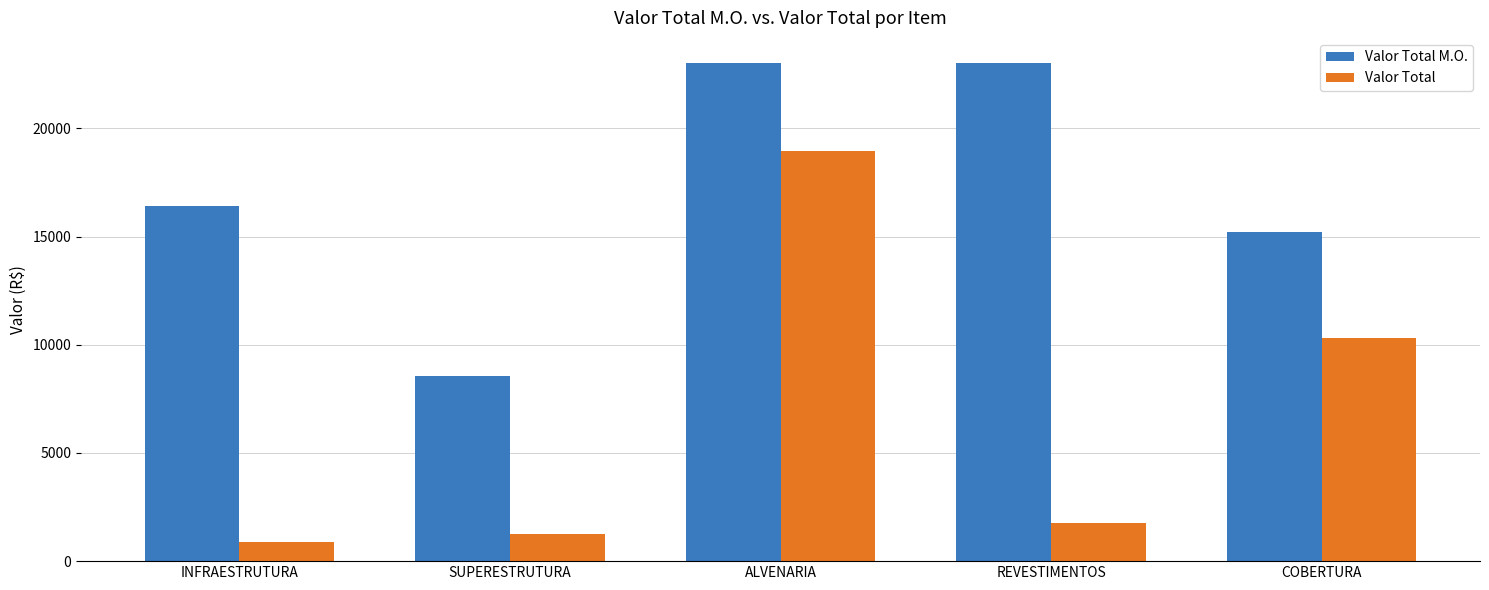

What is the sum of all Valor Total M.O. values?

86186.8